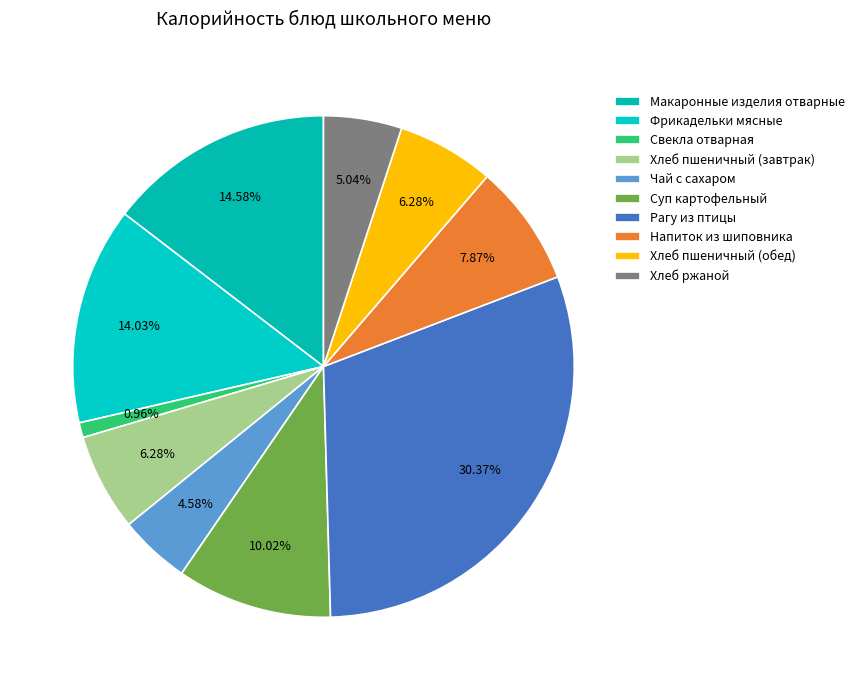

Is there a majority slice in this chart?

No